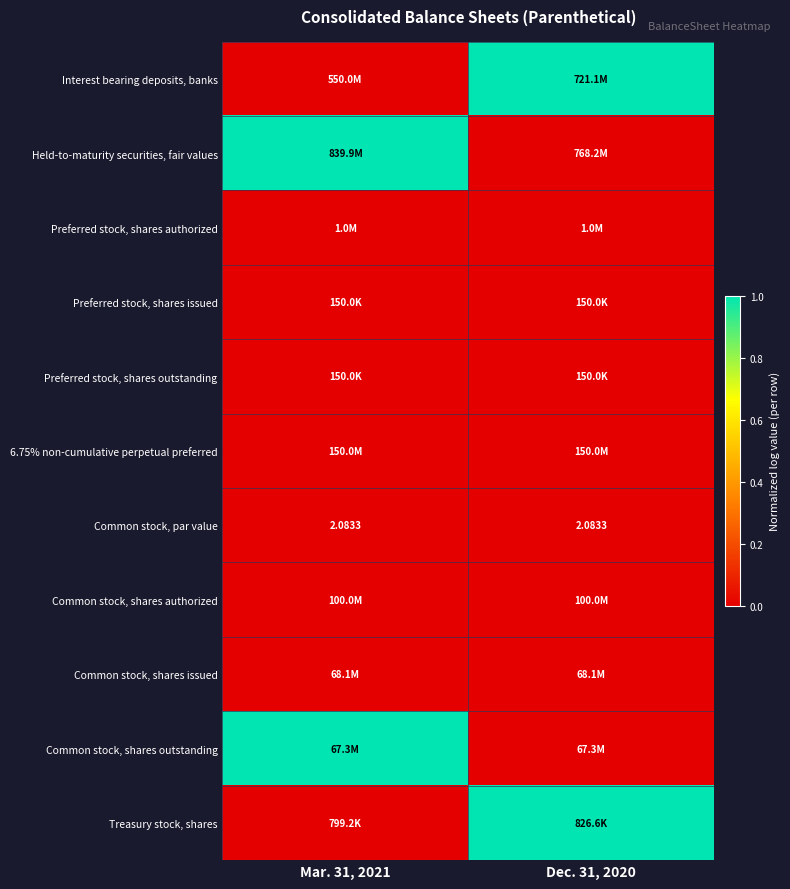

How many data points does each series have?

2